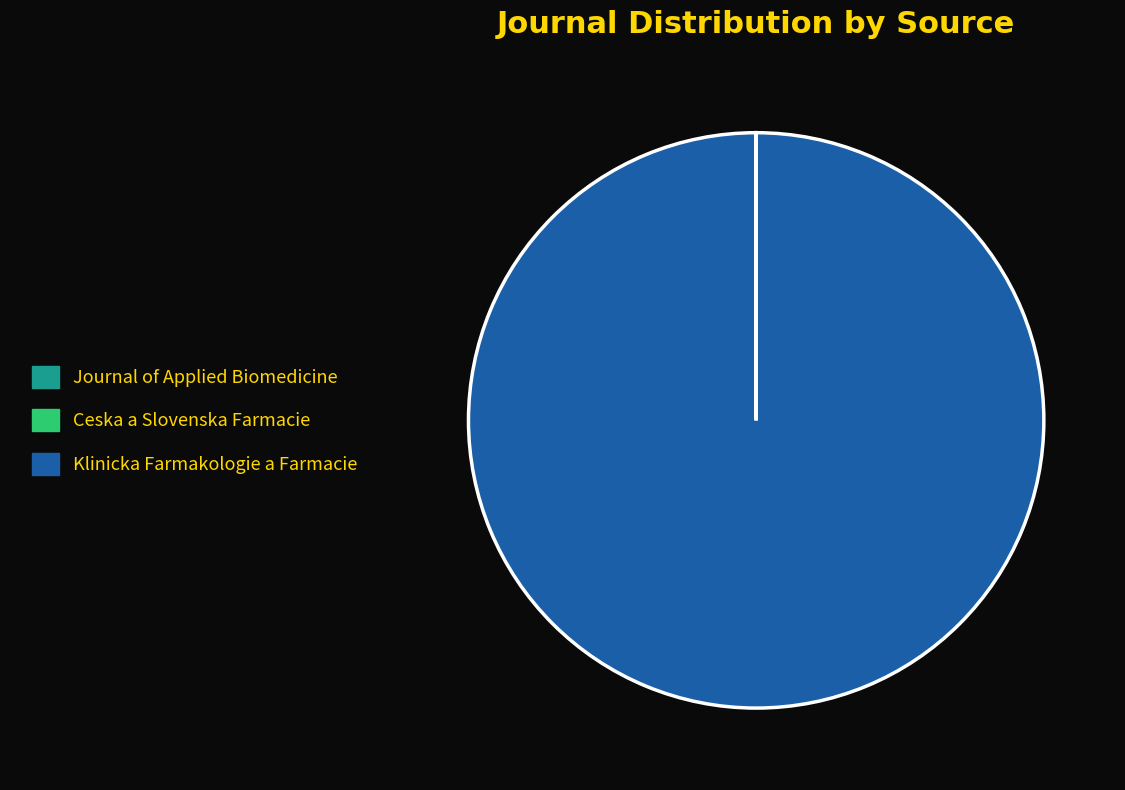

Which slice is the largest?

Klinicka Farmakologie a Farmacie